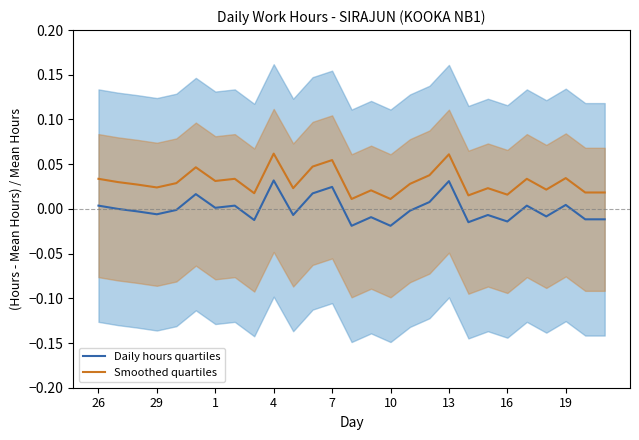

True or false: Smoothed quartiles and Daily hours quartiles intersect in this chart.

False